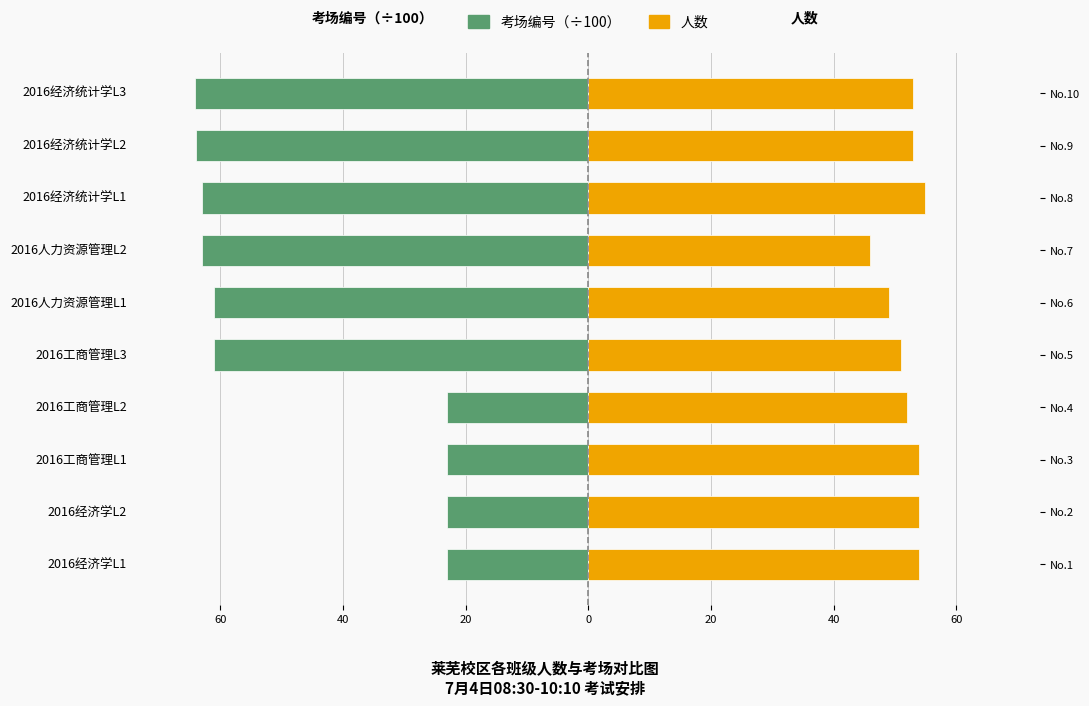

The 人数 series shows 84.8 at 2016经济学L2. True or false?

False